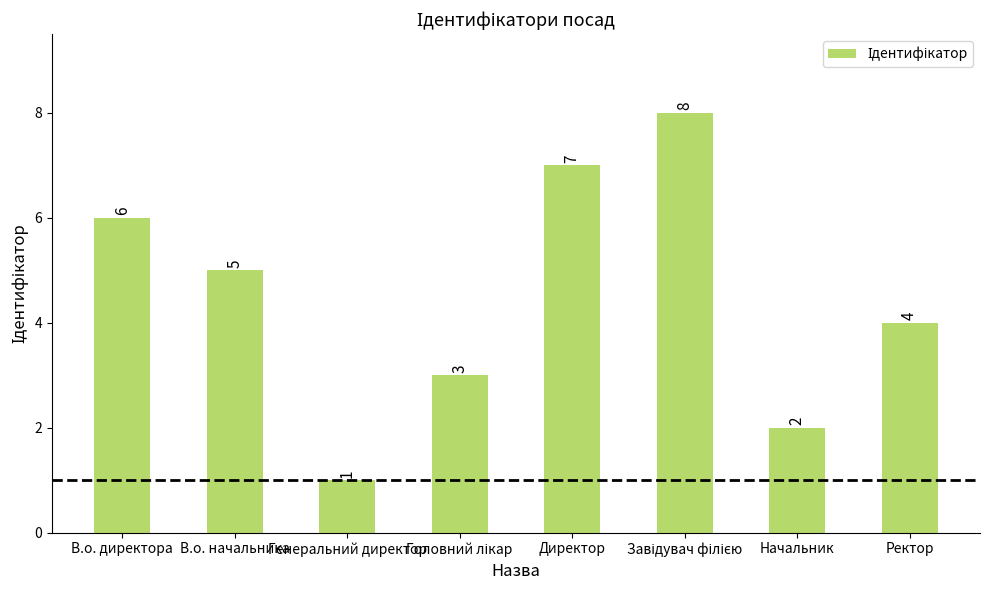

What is the change in value from В.о. директора to Генеральний директор?

-5